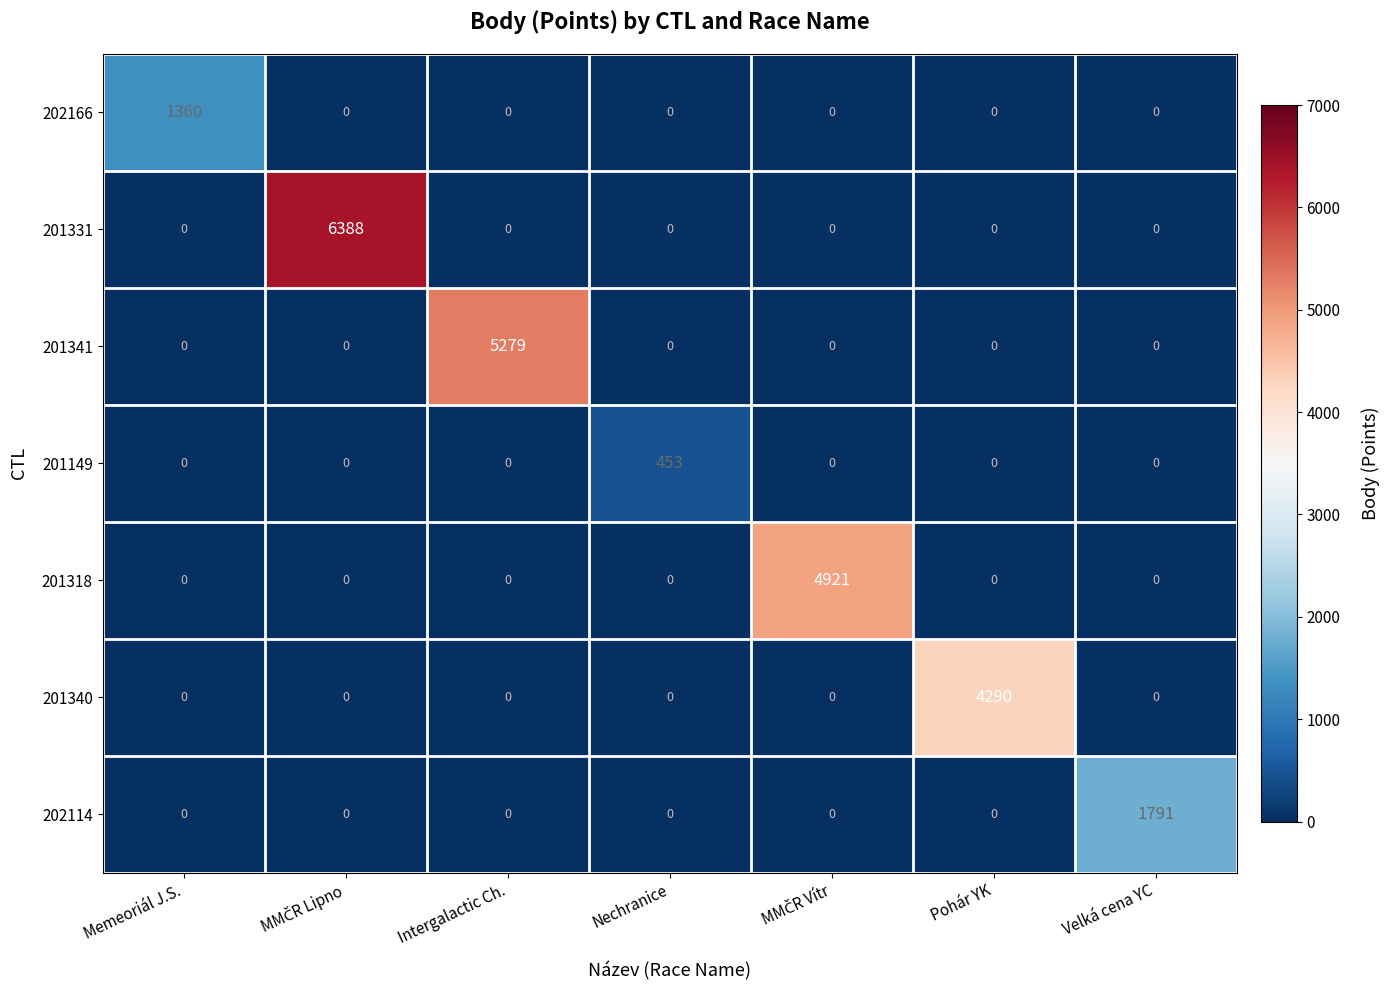

True or false: 201149 has a value of -172 at Intergalactic Ch..

False